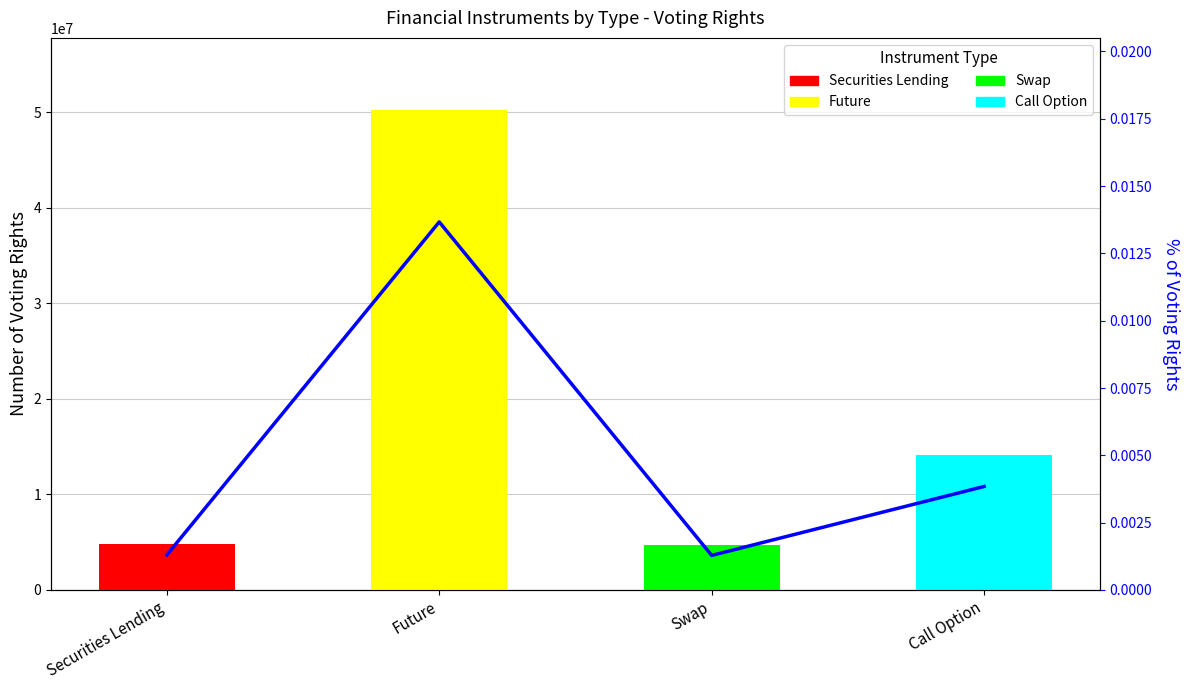

Does the chart contain any negative values?

No